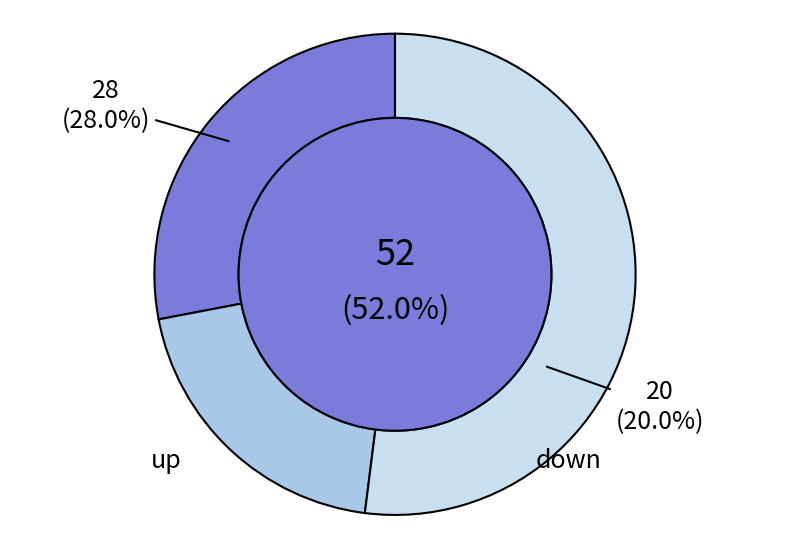

Is - the majority of the pie?

Yes